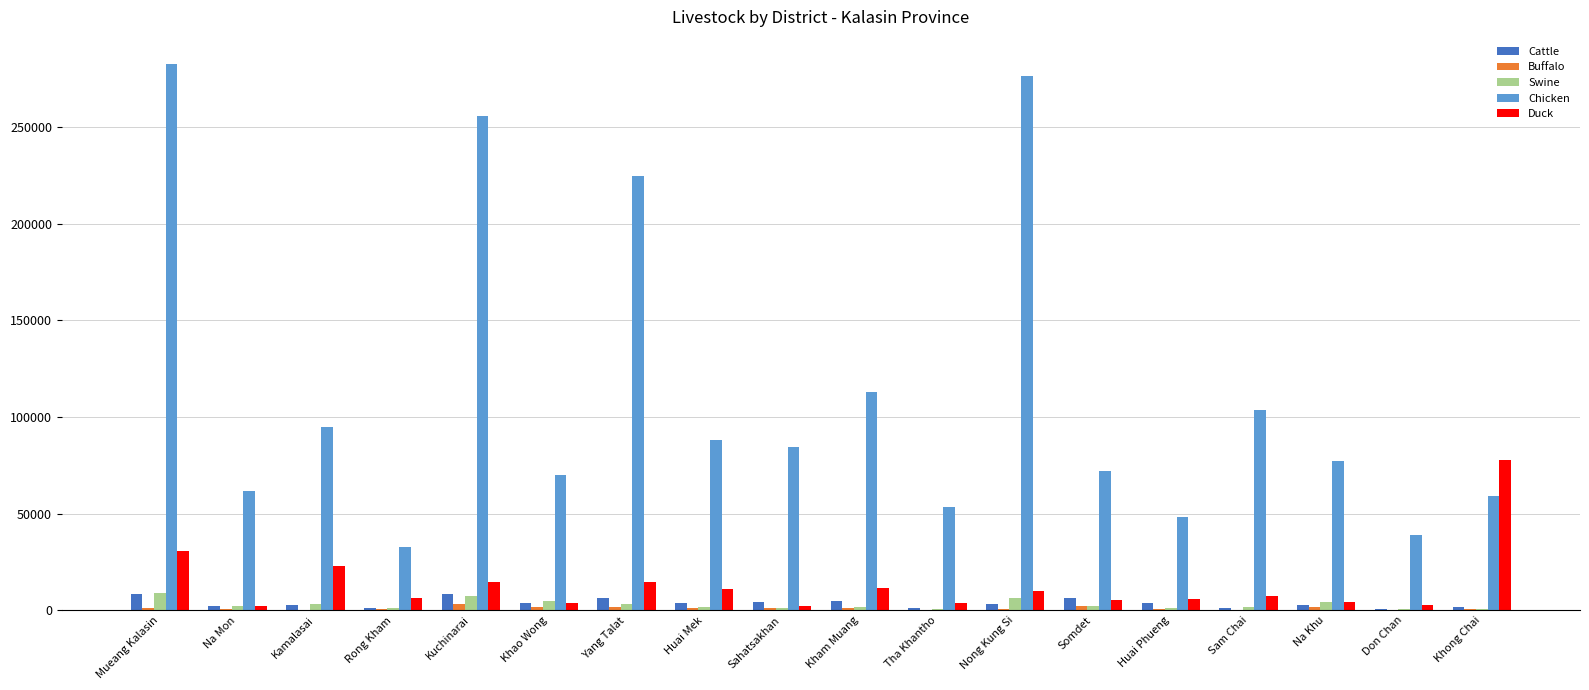

The Buffalo series shows 2017 at Somdet. True or false?

True